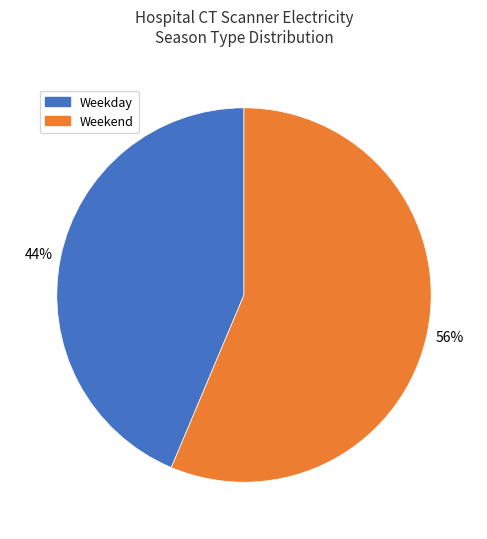

How many segments does this pie chart have?

2